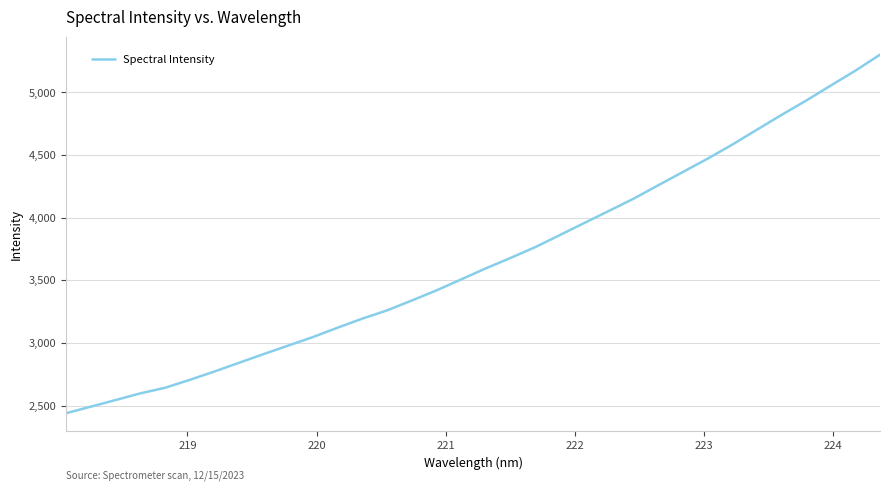

What is the maximum value shown in the chart?

5301.9